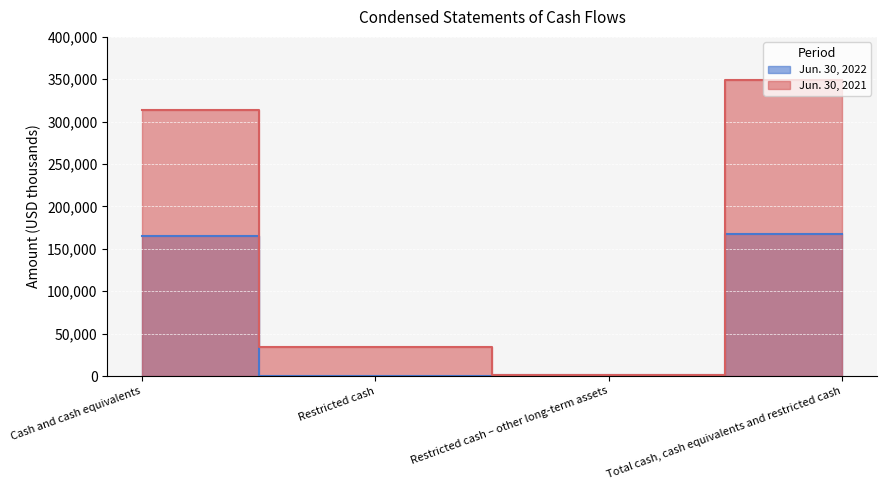

What is the spread (max minus min) of values at Restricted cash – other long-term assets?

1009